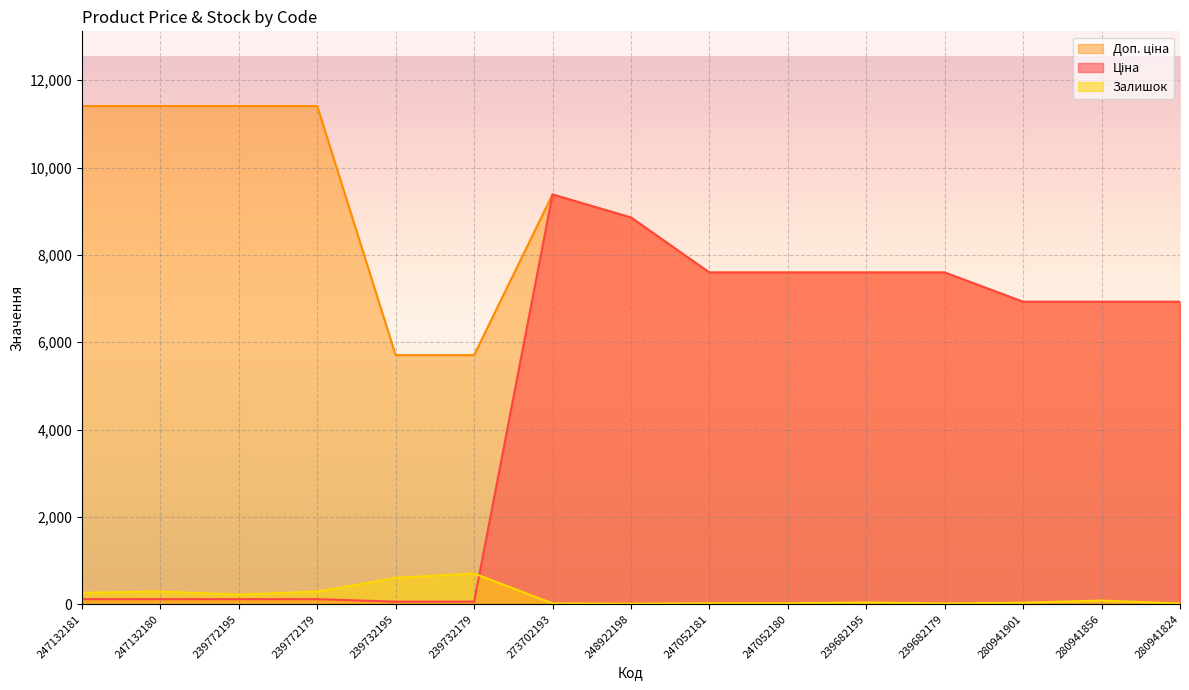

Reading left to right, transcribe all the data shown in this chart.

Ціна: 114.1	114.1	114.1	114.1	57.0	57.0	9384.0	8856.7	7596.5	7596.5	7596.5	7596.5	6925.7	6925.7	6925.7
Доп. ціна: 11410.0	11410.0	11410.0	11410.0	5705.0	5705.0	9384.0	8856.7	7596.5	7596.5	7596.5	7596.5	6925.7	6925.7	6925.7
Залишок: 260.0	290.0	218.0	290.0	601.0	702.0	18.0	11.0	20.0	21.0	39.0	17.0	34.0	81.0	17.0